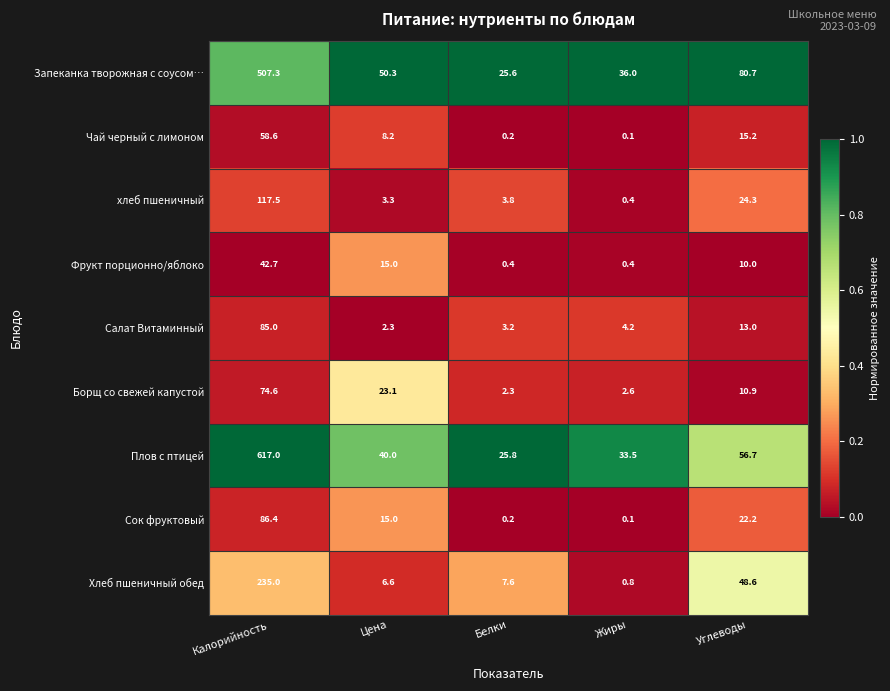

Which series has the largest range (max minus min)?

Плов с птицей